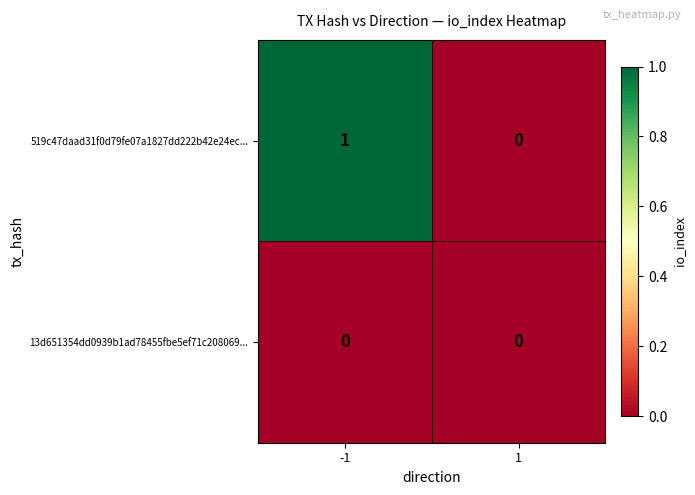

Which series has the largest total across all categories?

519c47daad31f0d79fe07a1827dd222b42e24ec...